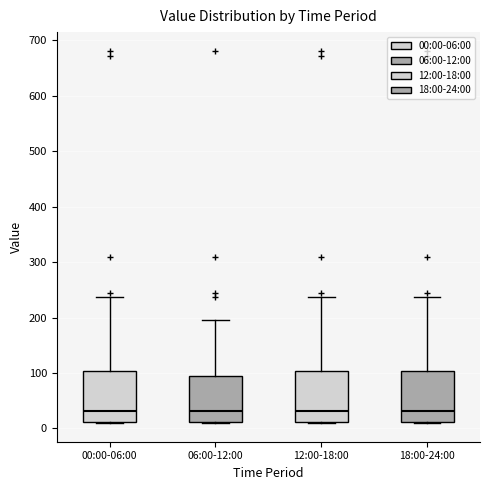

Where does the median line of the box for 12:00-18:00 sit on the y-axis? The values are not printed on the chart, so give them approximately, as read against the axis.

30